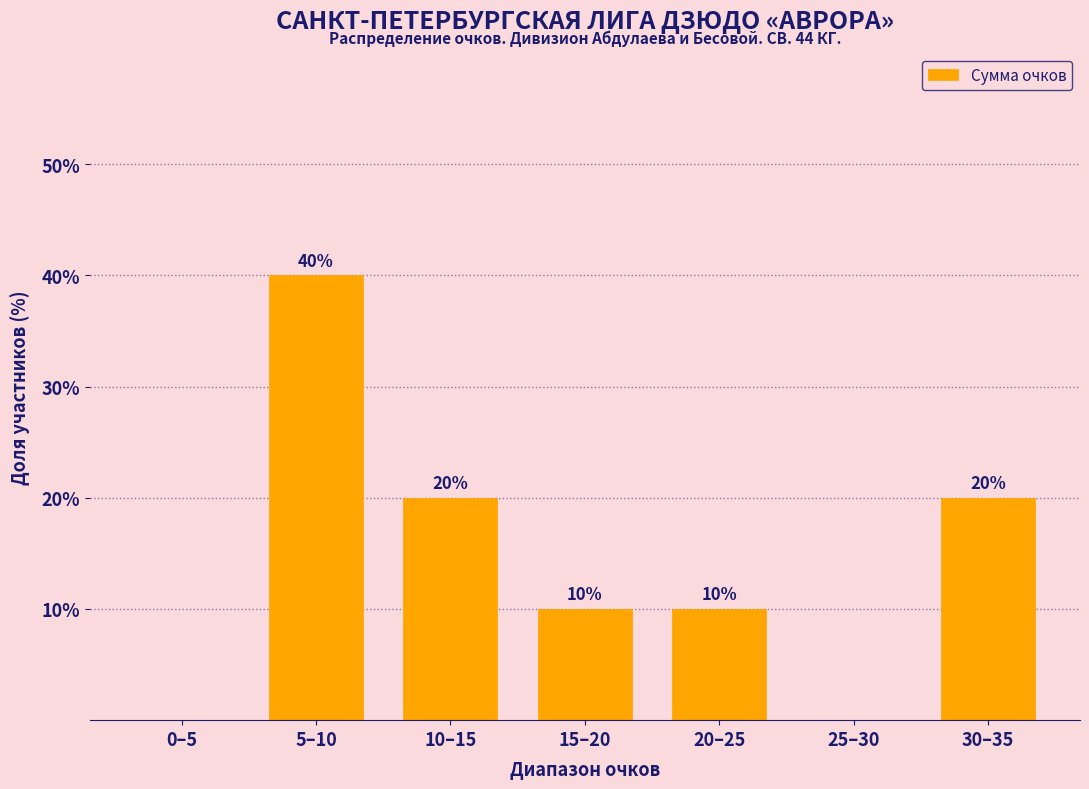

Reading left to right, list all the values displayed in this chart.

0–5=0	5–10=40	10–15=20	15–20=10	20–25=10	25–30=0	30–35=20